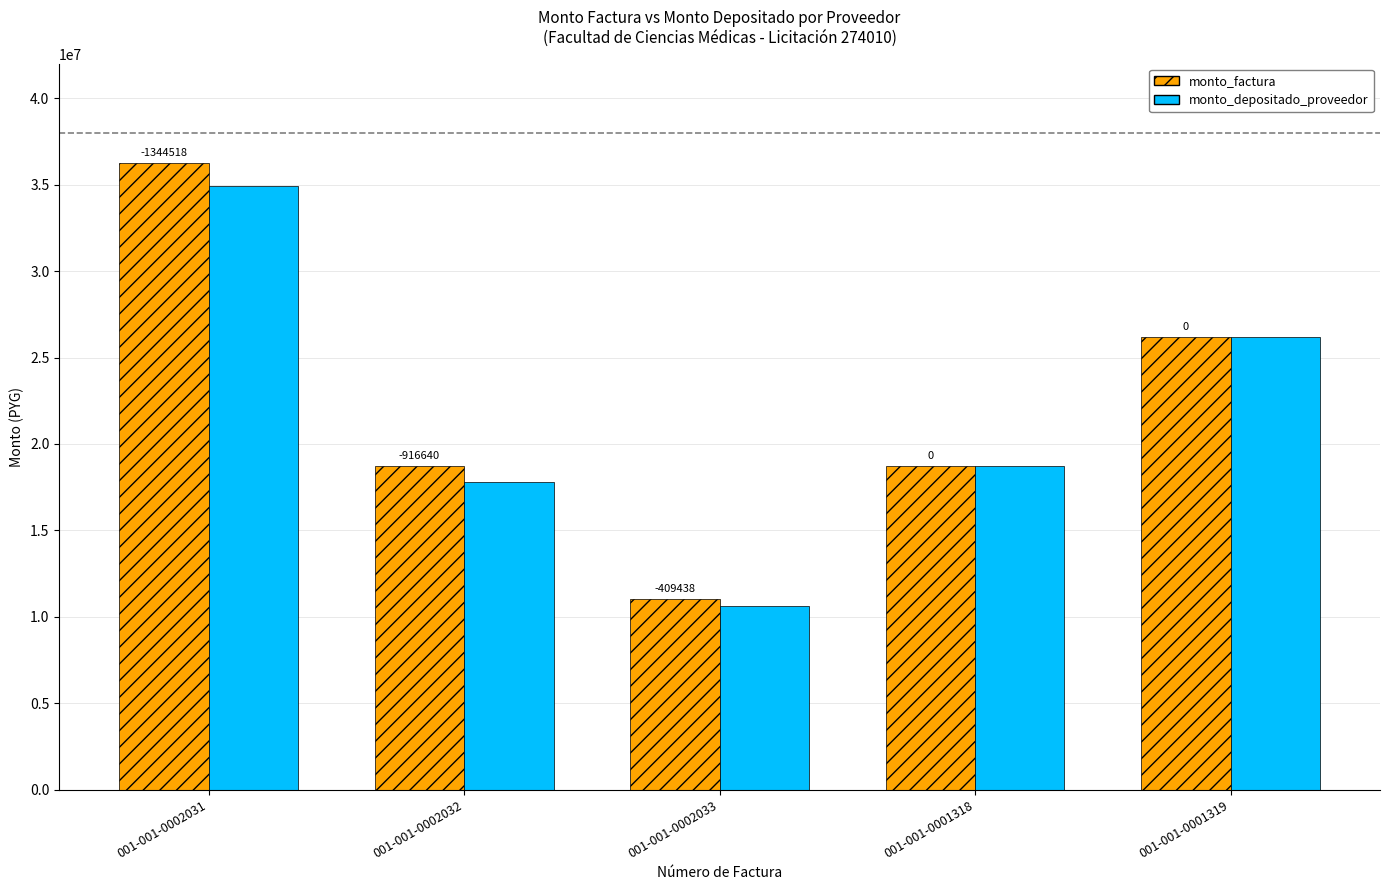

How many bars are there in each group?

2